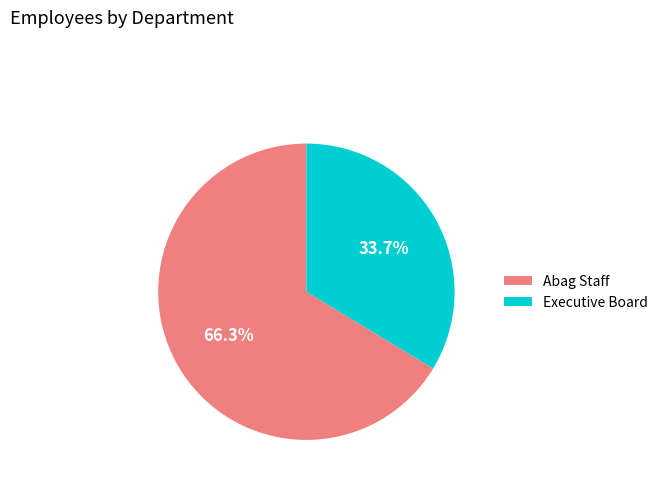

What is the smallest slice in the pie chart?

Executive Board